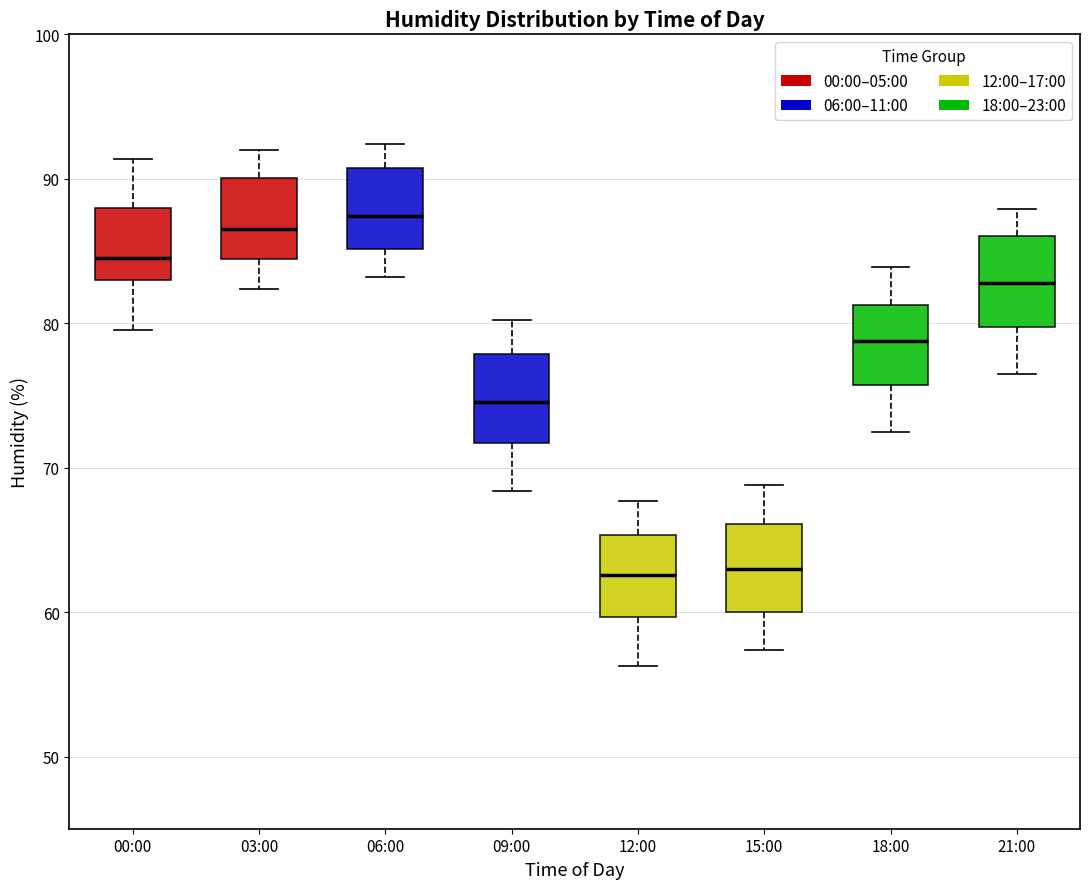

Reading left to right, transcribe this box plot: for each box, give where its median line is, the range the box spans, and where its two whiskers end, as read against the y-axis. The values are not printed on the chart, so give them approximately, as read against the axis.

00:00: median 85, box 83 to 88, whiskers 80 to 91
03:00: median 87, box 84 to 90, whiskers 82 to 92
06:00: median 87, box 85 to 91, whiskers 83 to 92
09:00: median 75, box 72 to 78, whiskers 68 to 80
12:00: median 63, box 60 to 65, whiskers 56 to 68
15:00: median 63, box 60 to 66, whiskers 57 to 69
18:00: median 79, box 76 to 81, whiskers 73 to 84
21:00: median 83, box 80 to 86, whiskers 77 to 88